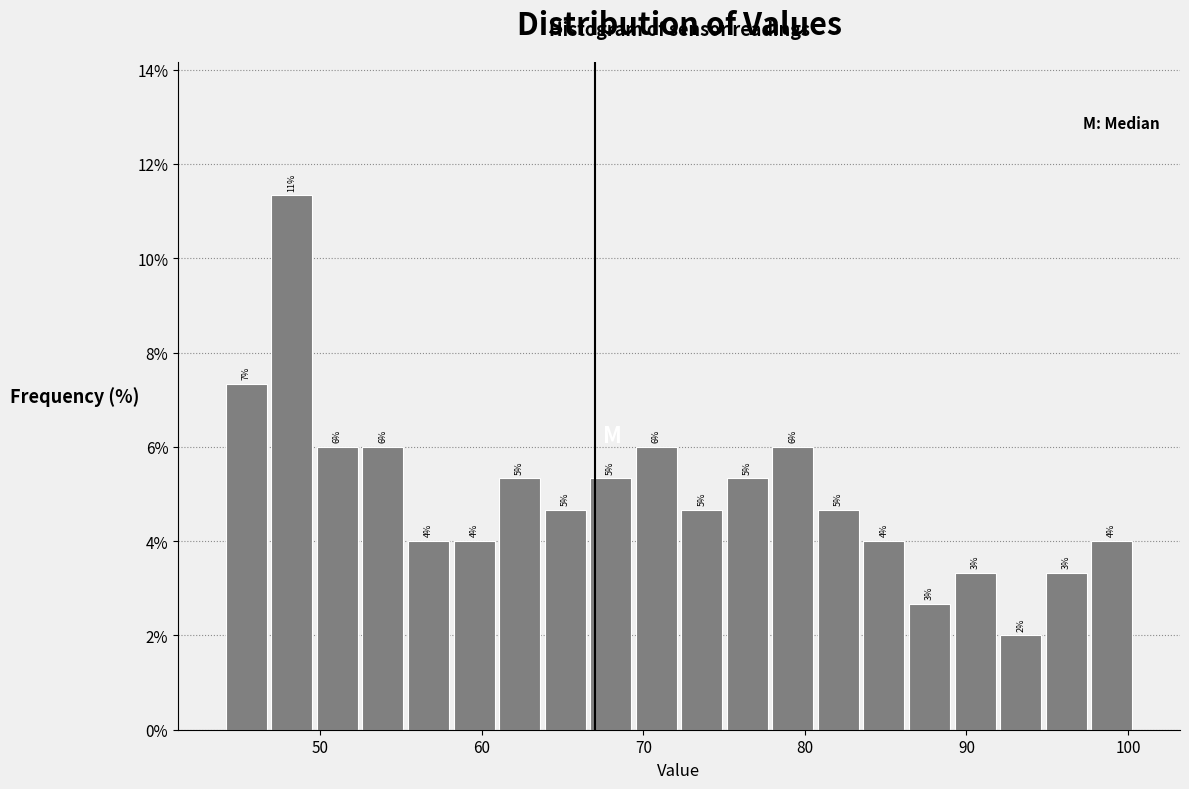

Read against the x-axis, roughly where is the centre of the tallest bar?

48